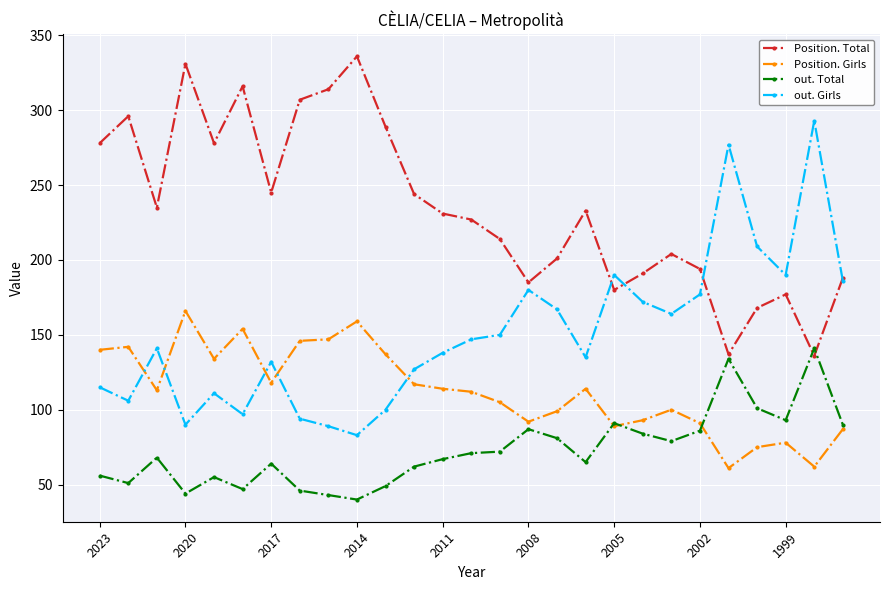

What is the value of the Position. Total point at the 13th from the left?

231